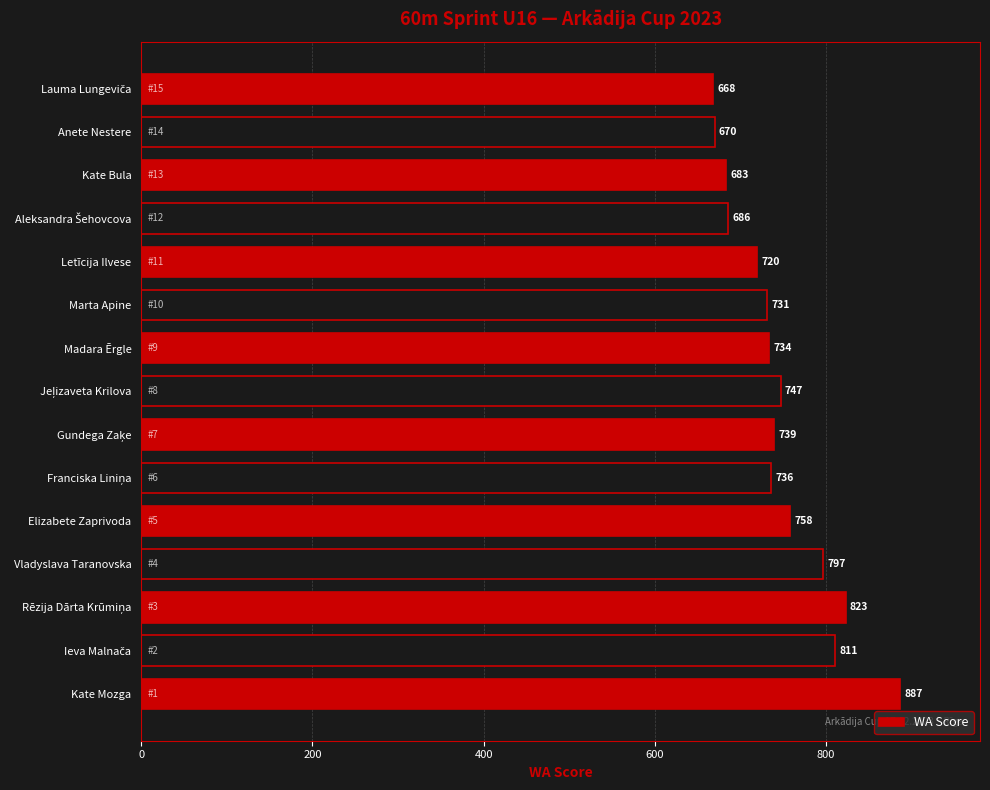

Count the number of categories in the chart.

15